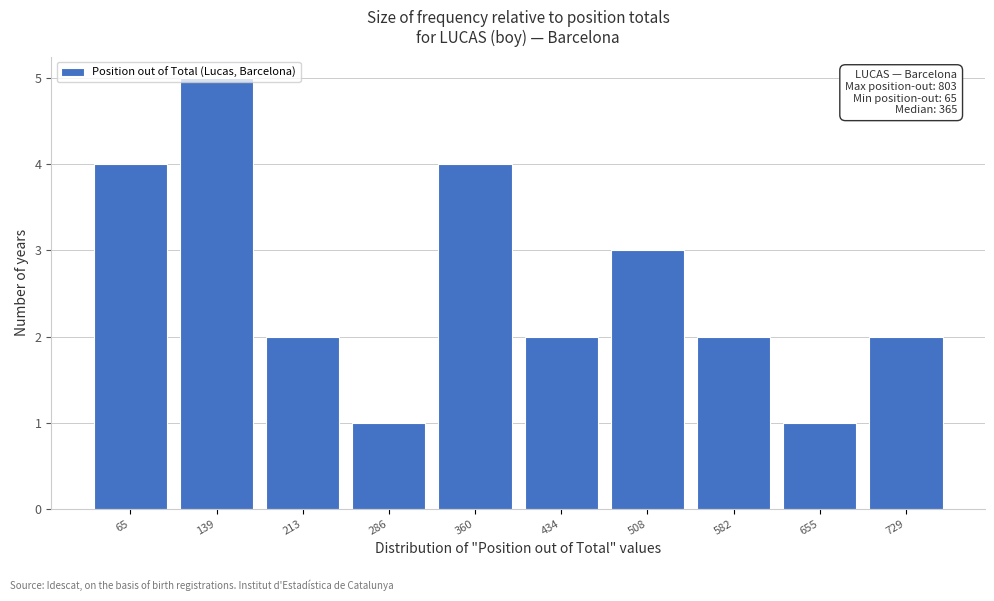

What is the approximate value at 65?

4